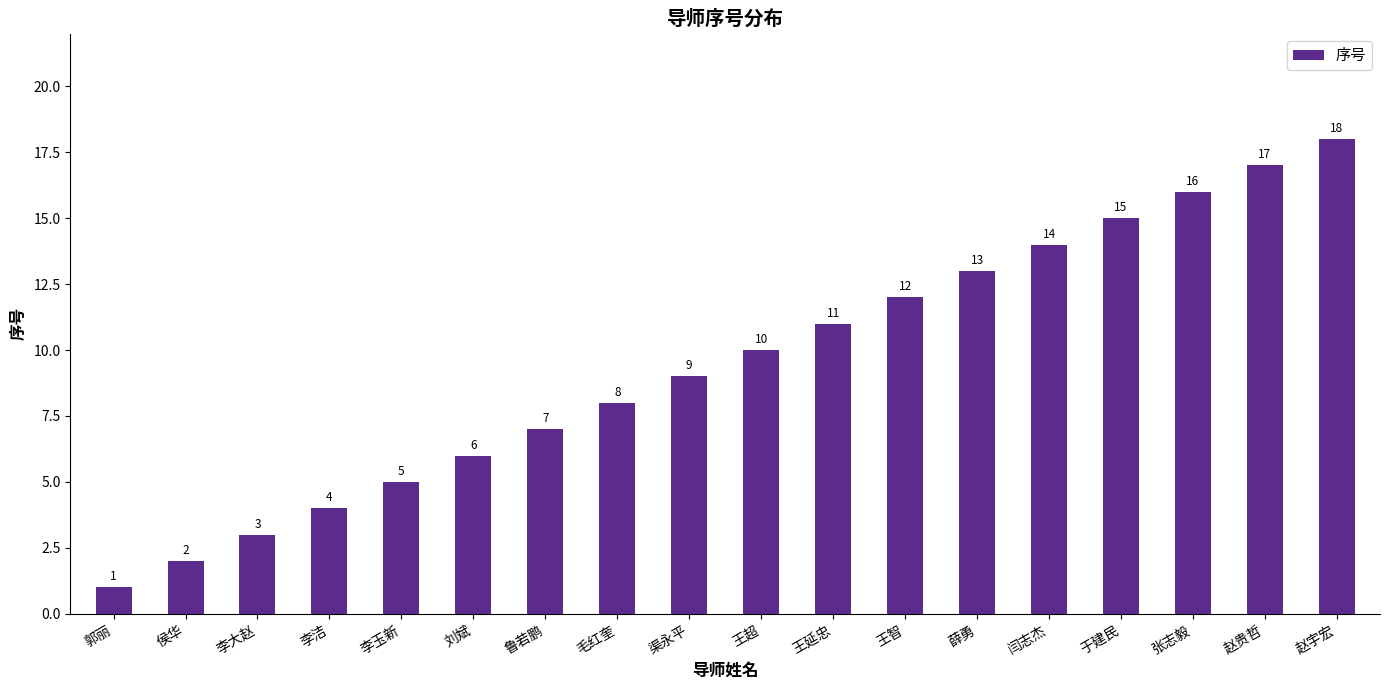

Rank the categories by value from highest to lowest.

赵宇宏, 赵贵哲, 张志毅, 于建民, 闫志杰, 薛勇, 王智, 王延忠, 王超, 渠永平, 毛红奎, 鲁若鹏, 刘斌, 李玉新, 李洁, 李大赵, 侯华, 郭丽